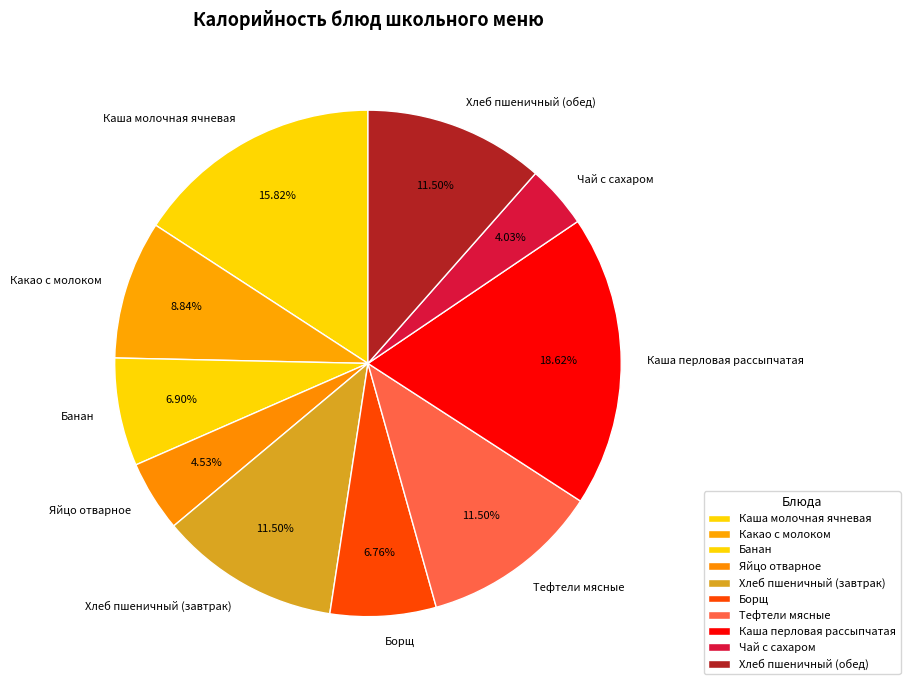

Does any single category account for the majority?

No